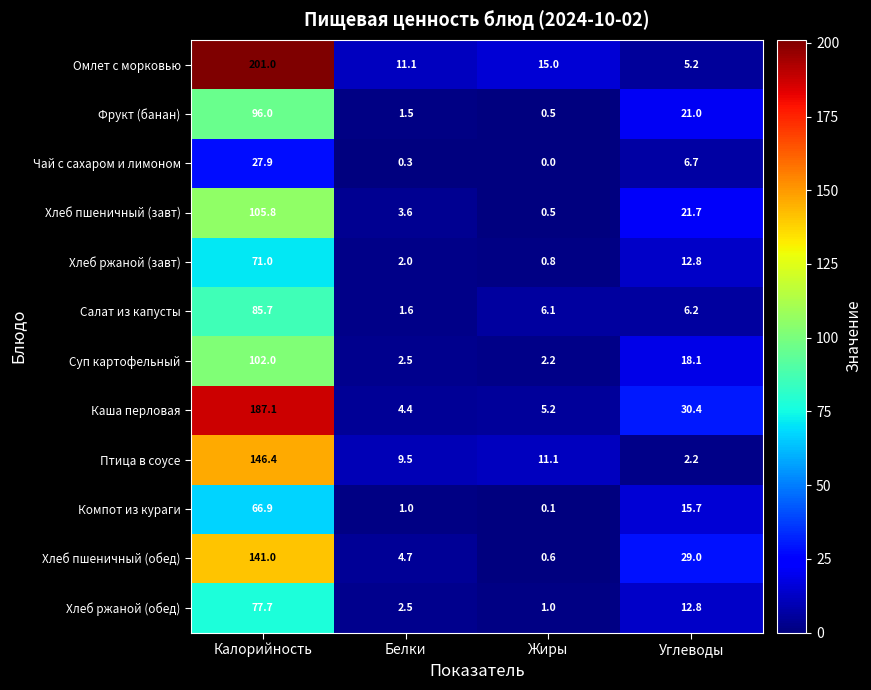

List the labels in order of Салат из капусты value, smallest first.

Белки, Жиры, Углеводы, Калорийность